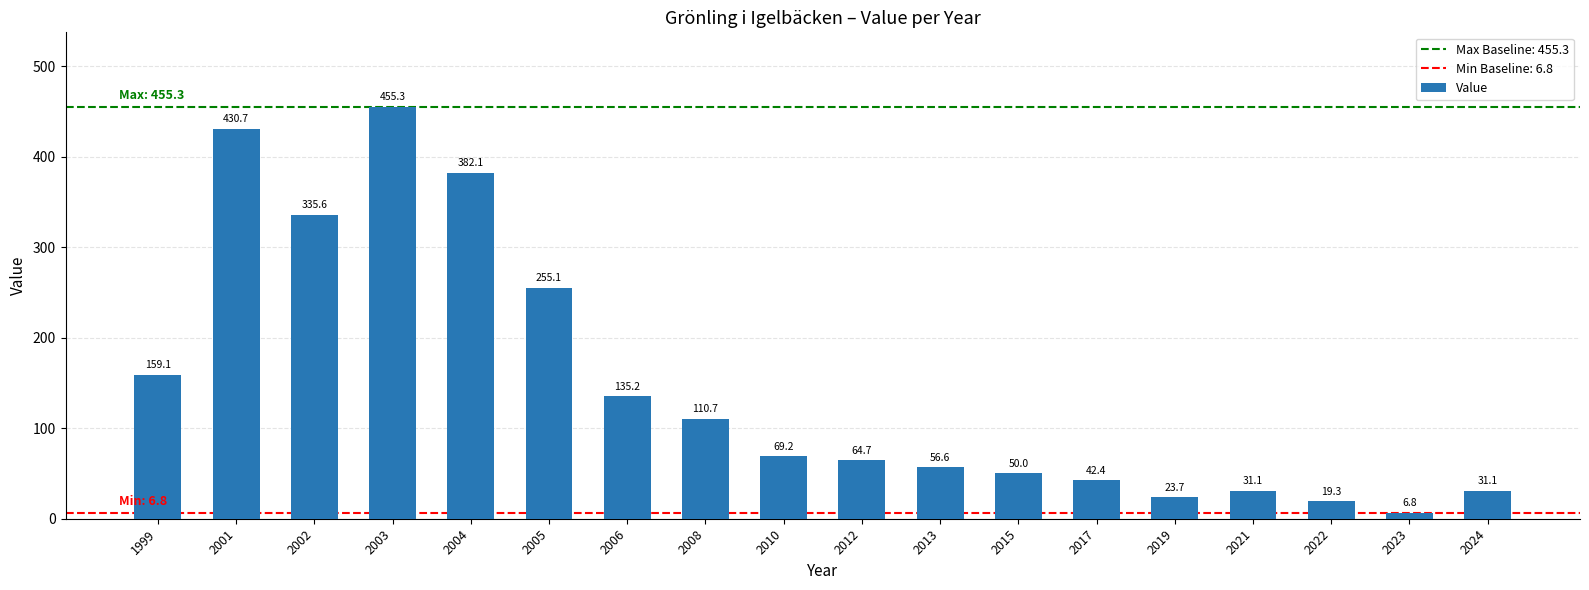

What is the change in value from 2013 to 2023?

-49.8